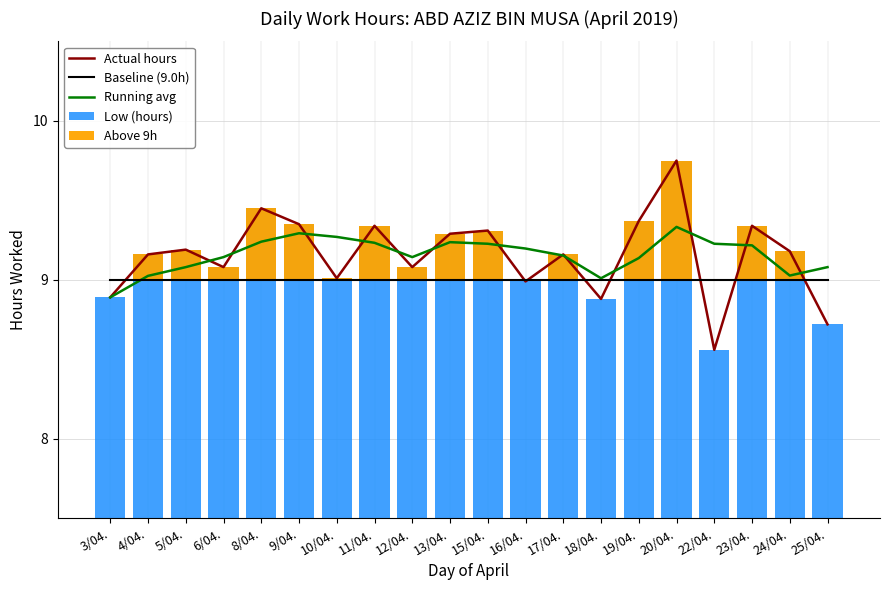

What position from the right is 11/04.?

13